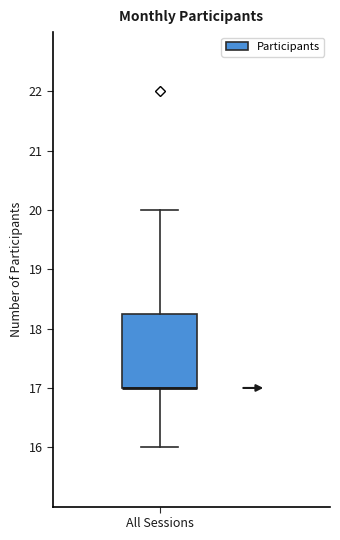

Read this box plot against the y-axis: the position of the median line, the range covered by the box, and the ends of both whiskers. The values are not printed on the chart, so give them approximately, as read against the axis.

median 17.0 (drawn on the box's lower edge), box 17.0 to 18.3, whiskers 16.0 to 20.0